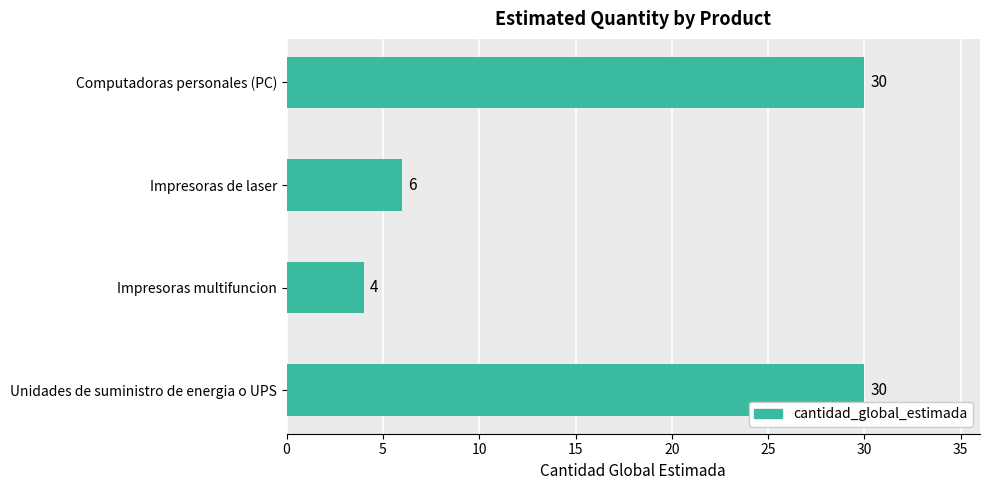

Read the value at Computadoras personales (PC).

30